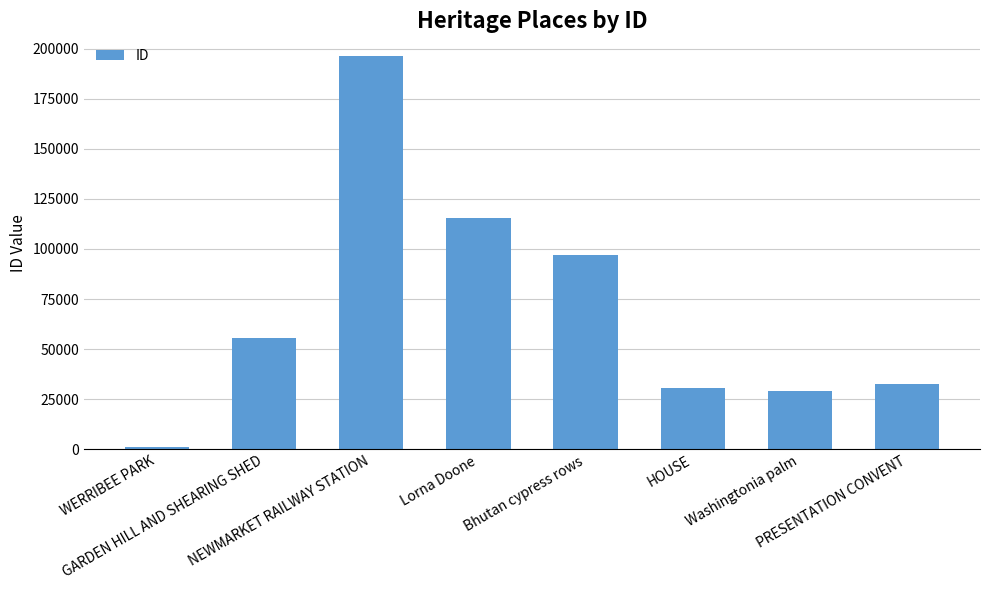

What is the difference between the values at GARDEN HILL AND SHEARING SHED and Bhutan cypress rows?

41574